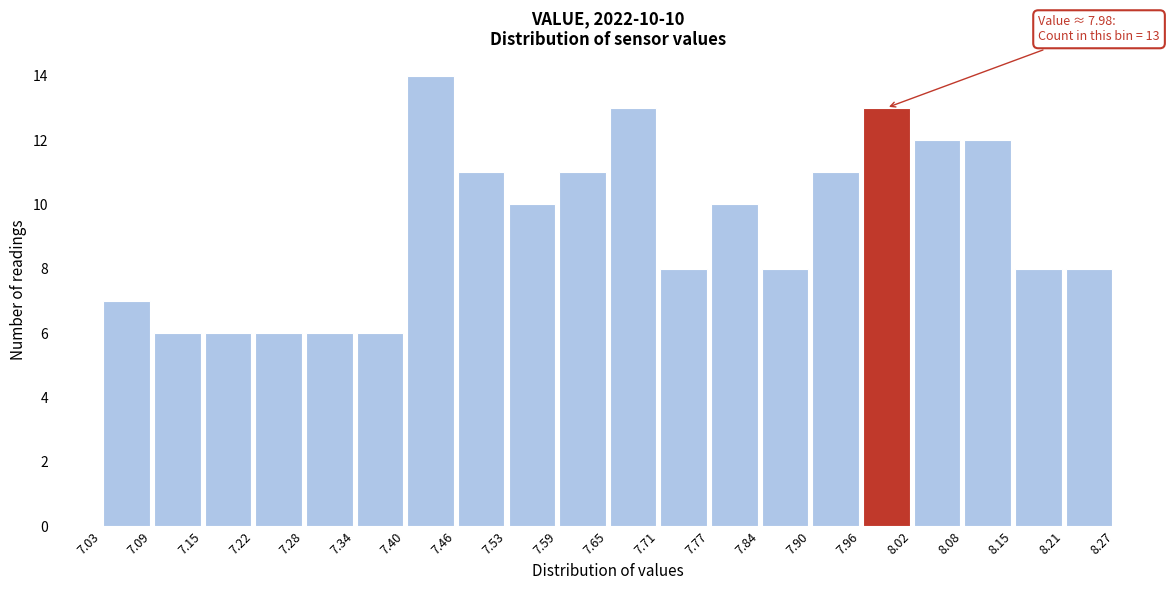

Which range on the x-axis has the tallest bar?

7.40 to 7.46